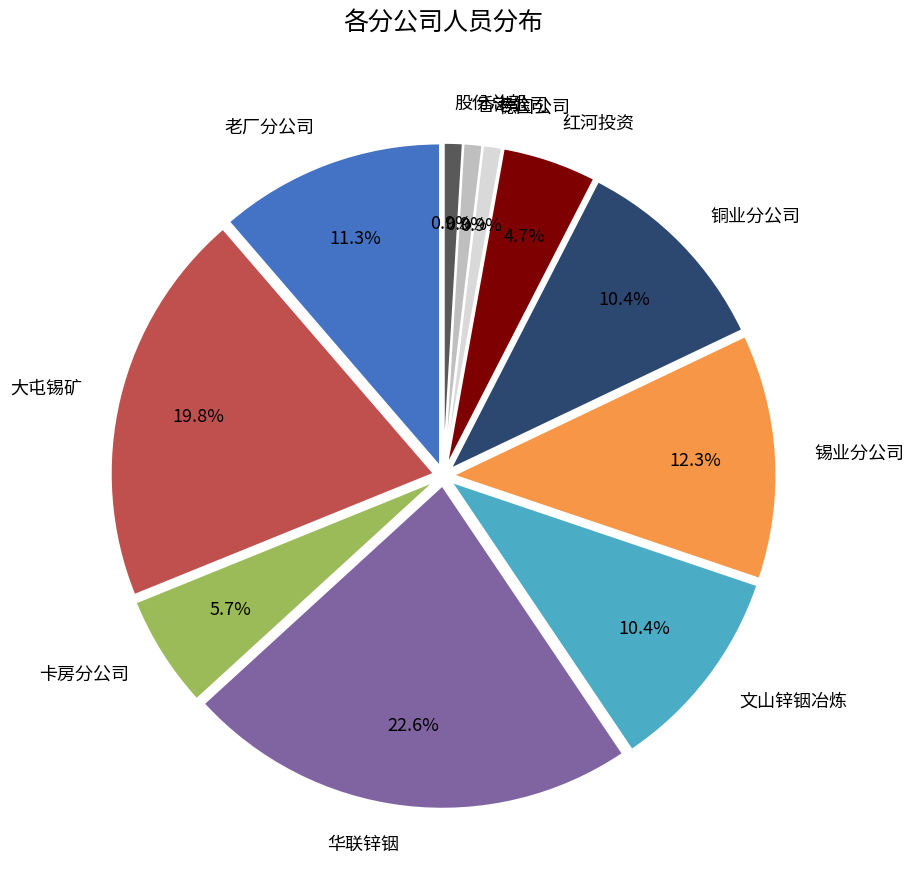

To the nearest percent, what is the combined percentage of 香港公司 and 华联锌铟?

24%